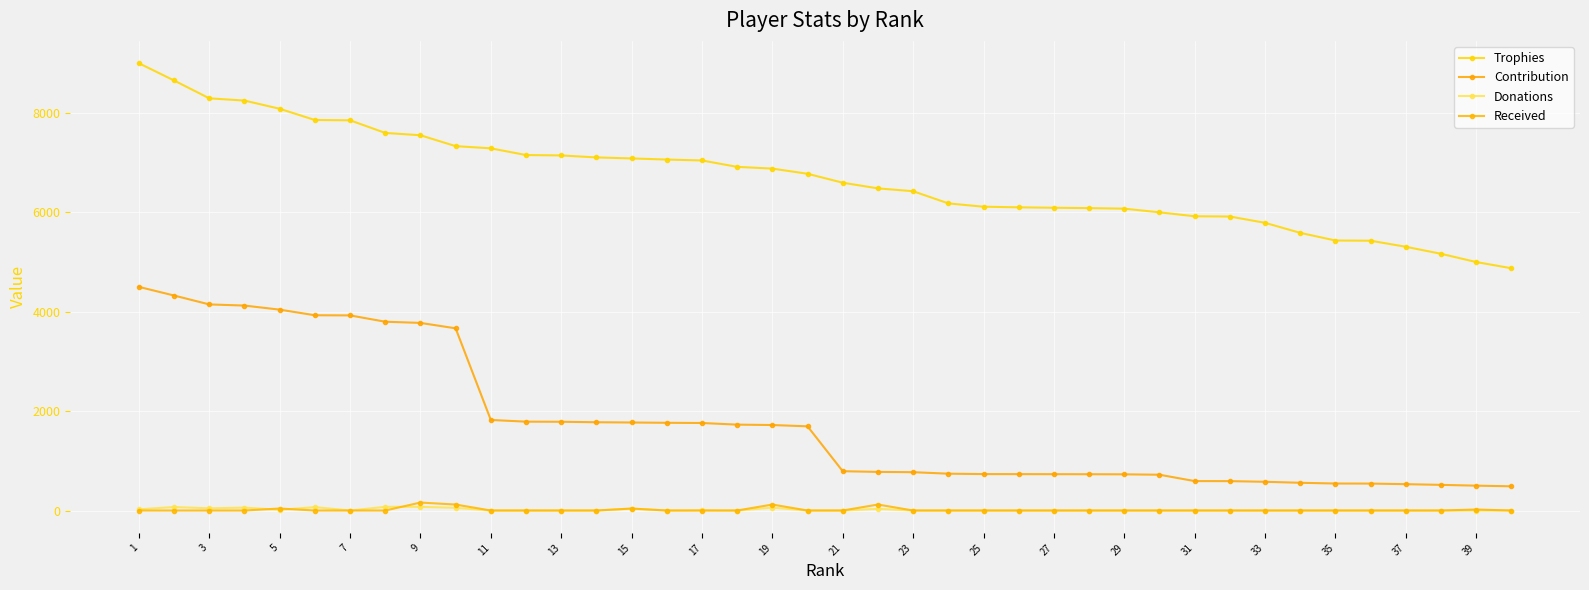

Which category has the highest value across all series?

1